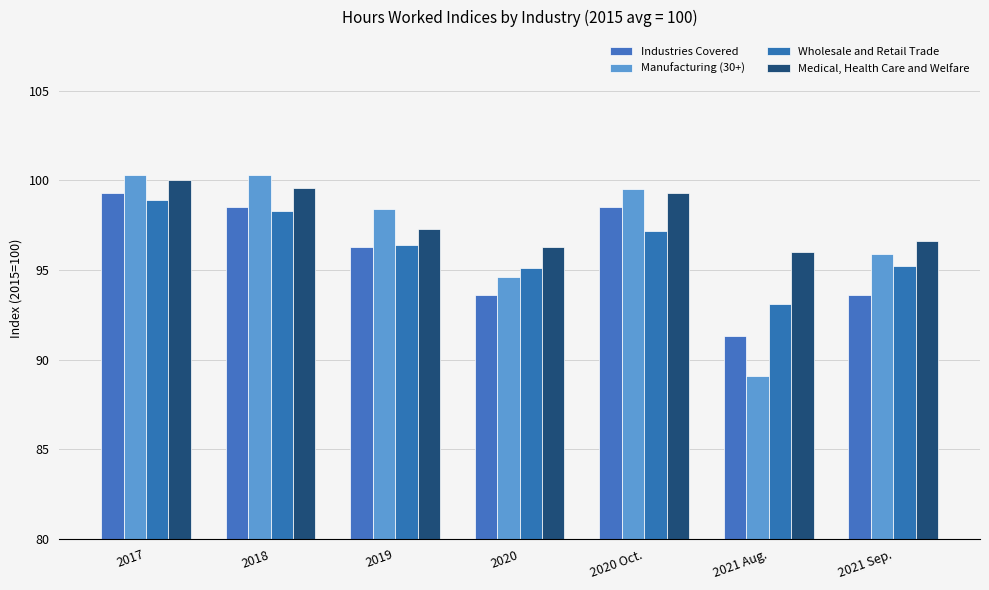

List the series in order of their peak value, highest first.

Manufacturing (30+), Medical, Health Care and Welfare, Industries Covered, Wholesale and Retail Trade